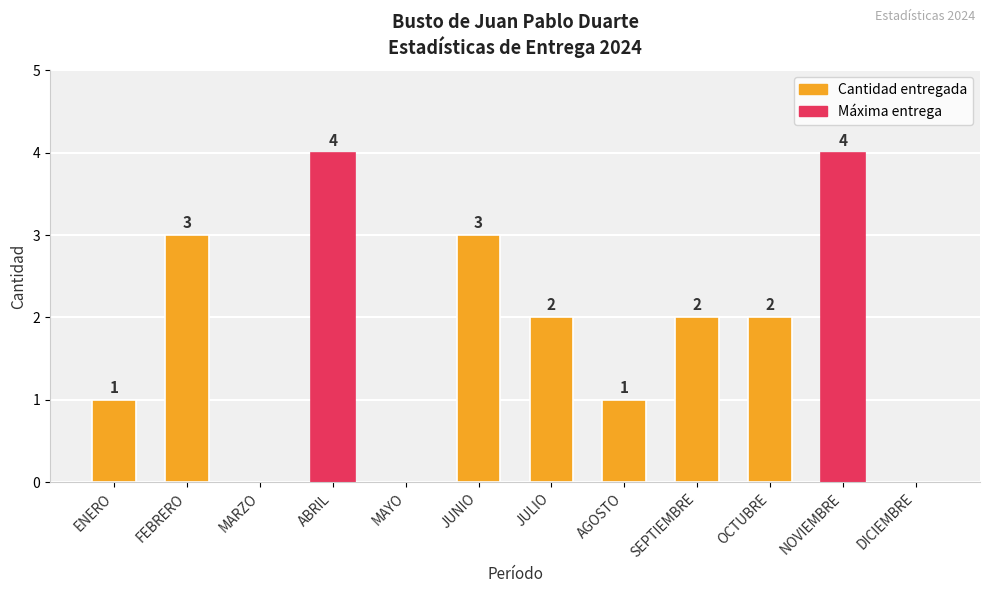

Which has a higher value, ABRIL or JUNIO?

ABRIL